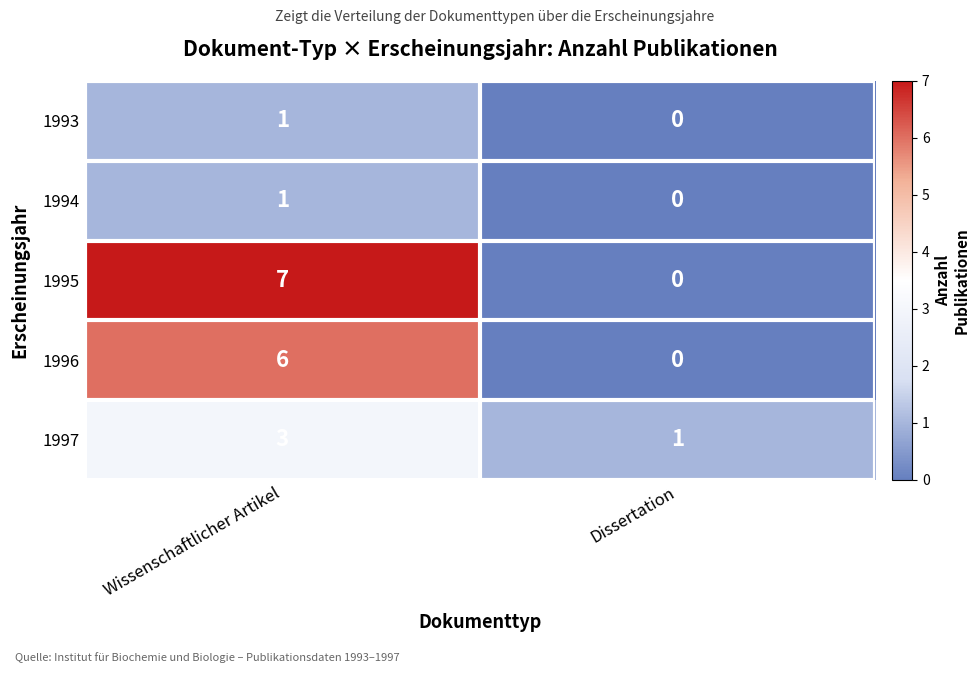

Rank the categories by 1997 value from highest to lowest.

Wissenschaftlicher Artikel, Dissertation